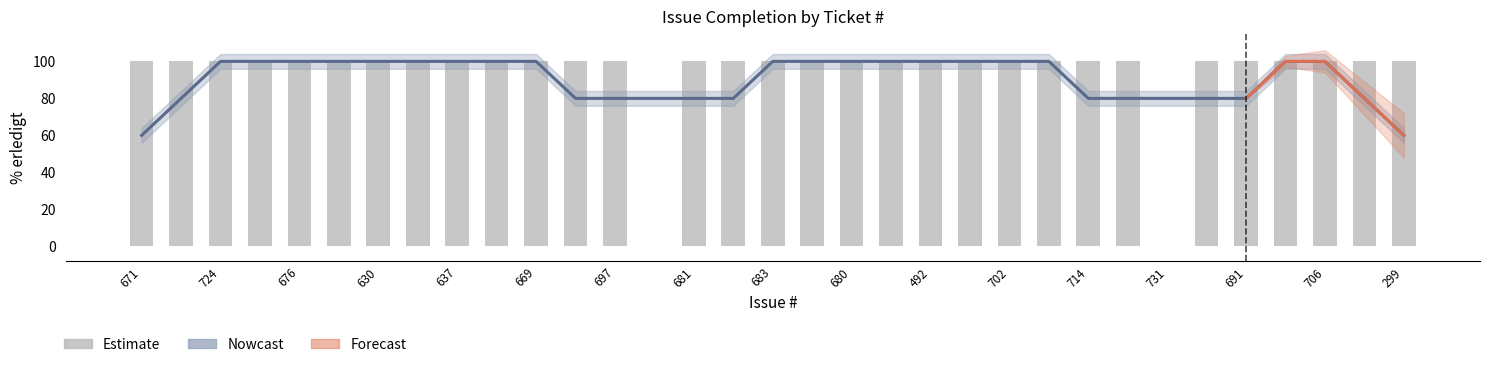

Is the value of Estimate at 29 greater than the value of Nowcast at 19?

No